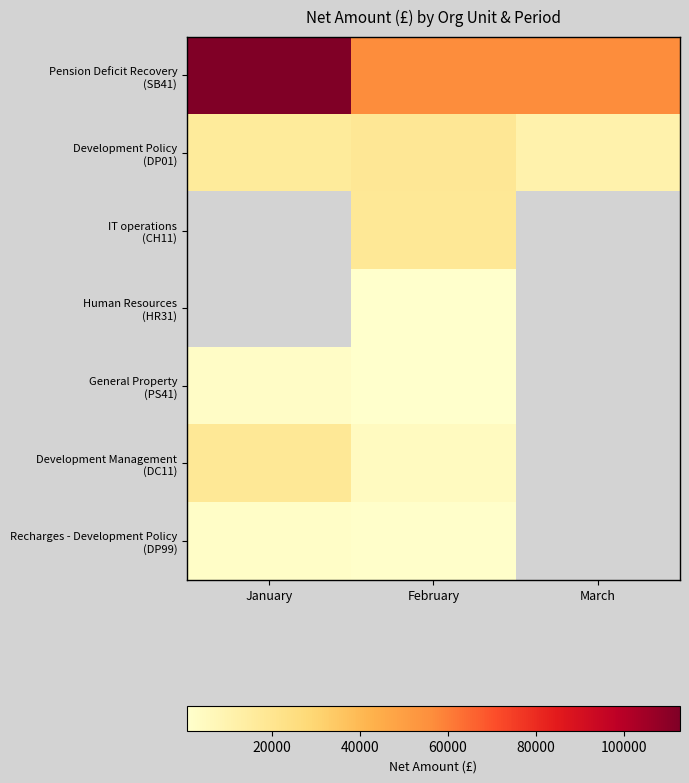

What is the spread (max minus min) of values at January?

110502.3